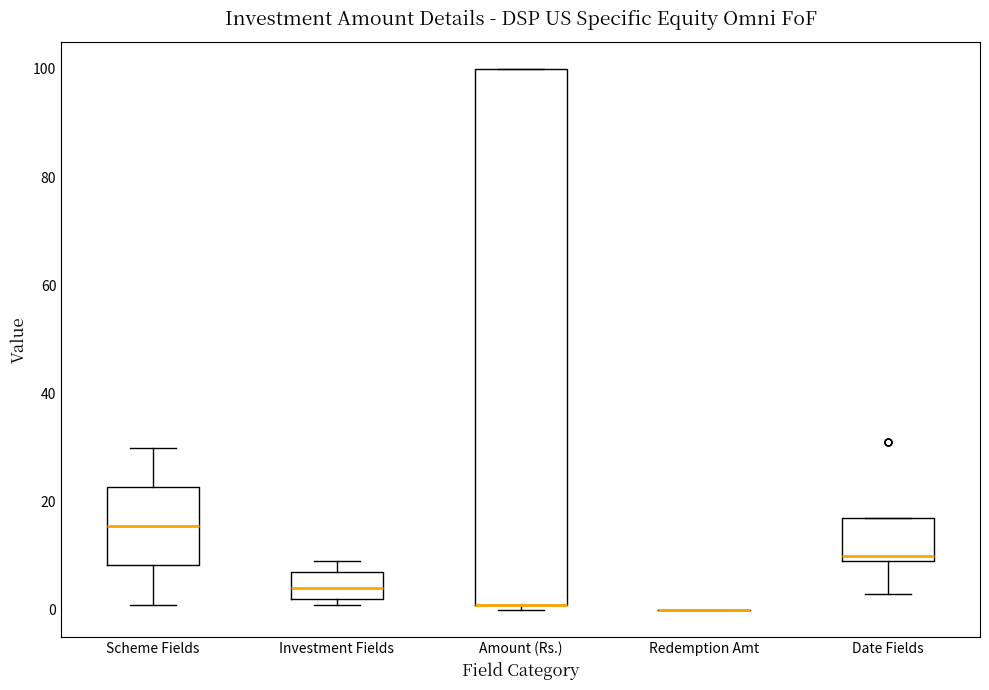

Reading left to right, transcribe this box plot: for each box, give where its median line is, the range the box spans, and where its two whiskers end, as read against the y-axis. The values are not printed on the chart, so give them approximately, as read against the axis.

Scheme Fields: median 16, box 8 to 22, whiskers 2 to 30
Investment Fields: median 4, box 2 to 8, whiskers 2 (just below the box's lower edge) to 10
Amount (Rs.): median 2 (drawn on the box's lower edge), box 2 to 100, whiskers 0 to 100
Redemption Amt: box collapsed to a line at 0, whiskers 0 to 0
Date Fields: median 10 (just above the box's lower edge), box 10 to 18, whiskers 4 to 18